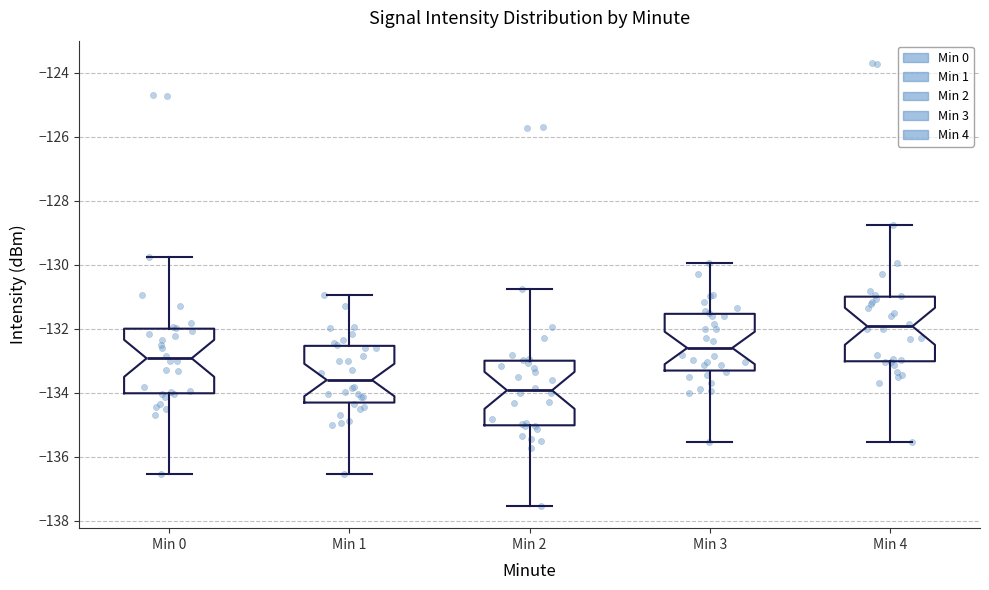

Which box's median line is the lowest?

Min 2